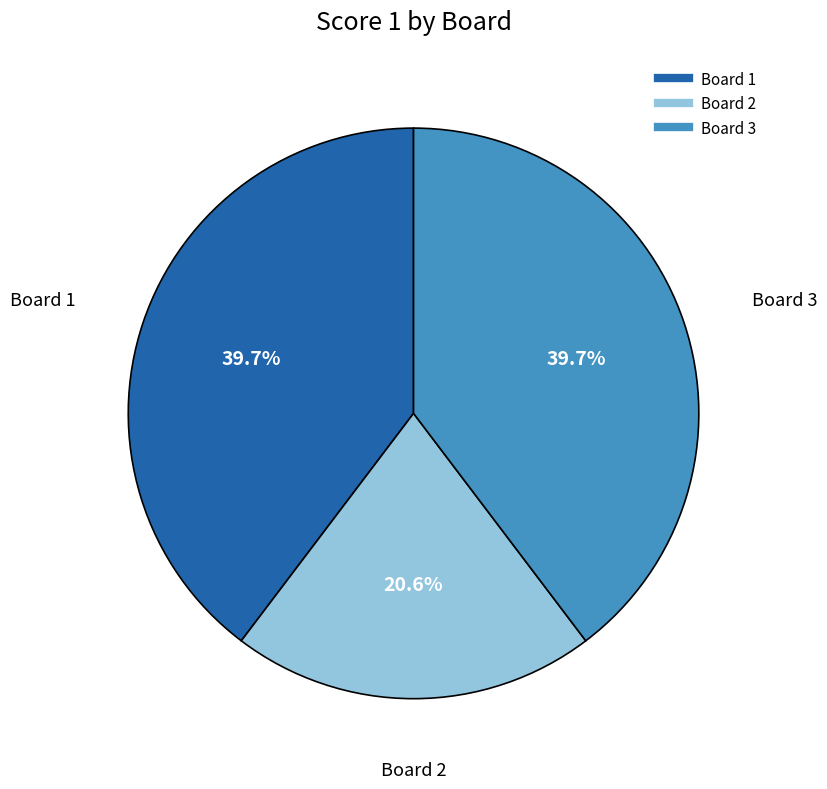

How many slices are in this pie chart?

3